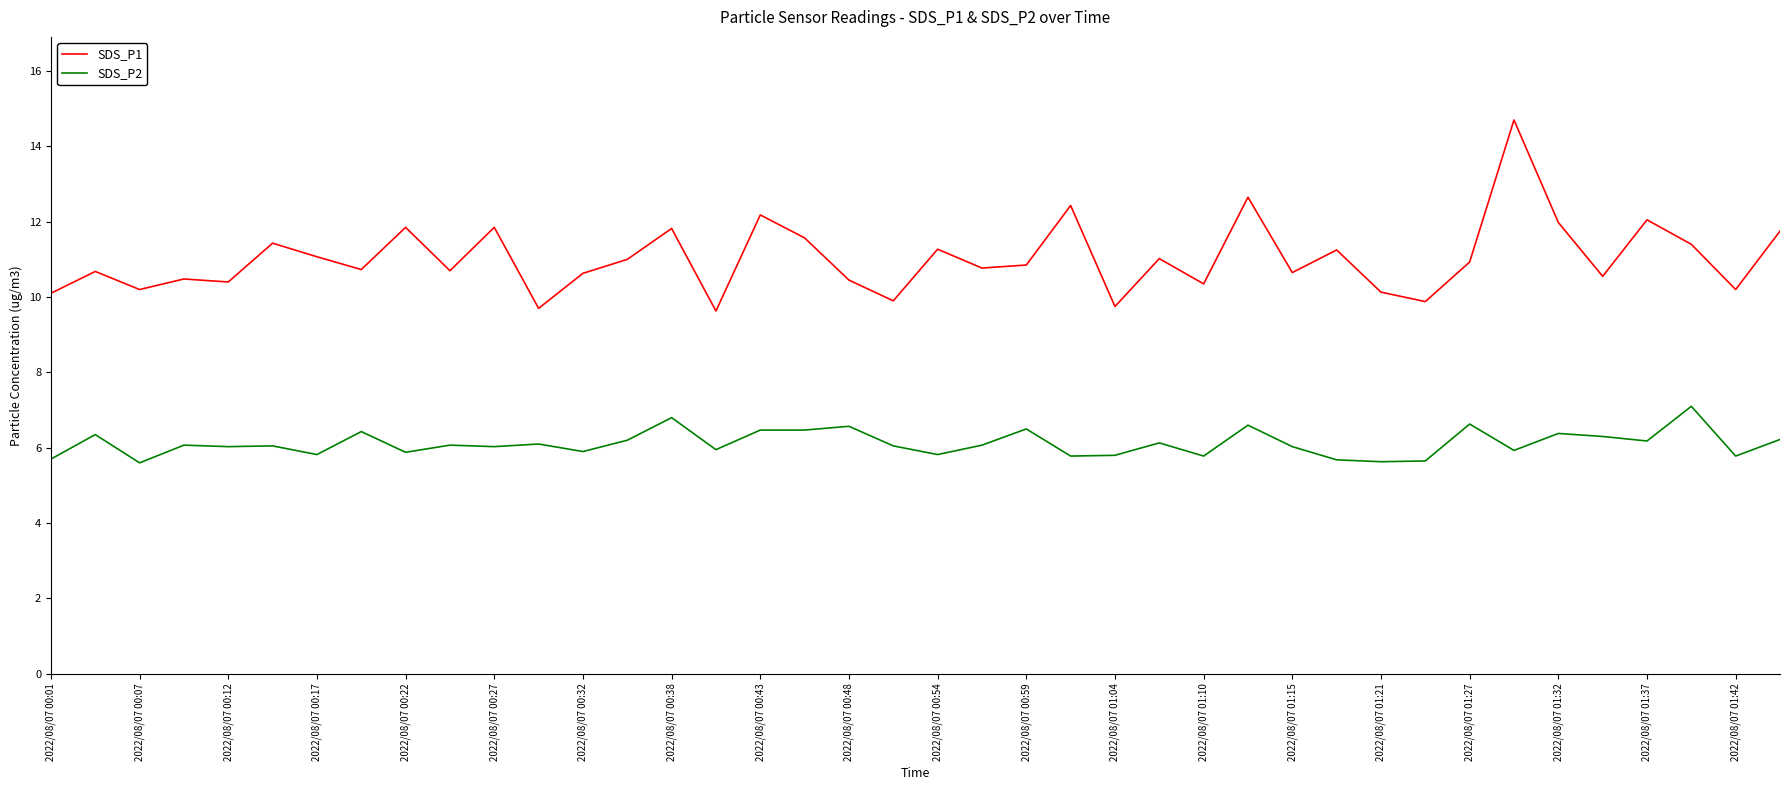

Which series has the largest total across all categories?

SDS_P1